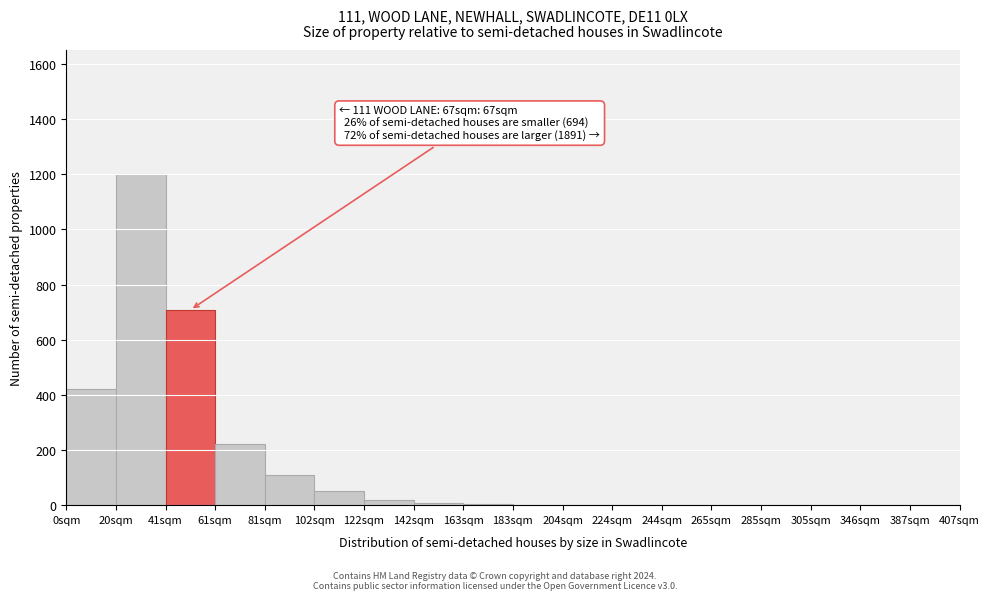

The value at 244sqm is 0. True or false?

True